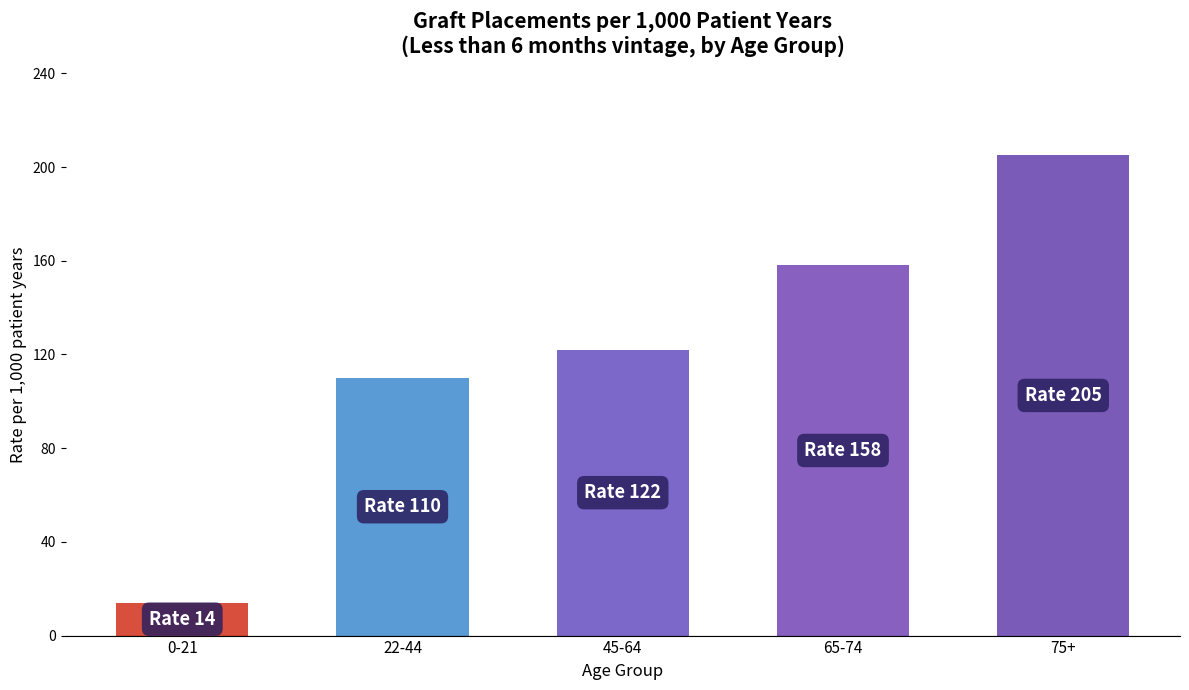

How many categories are shown in the chart?

5